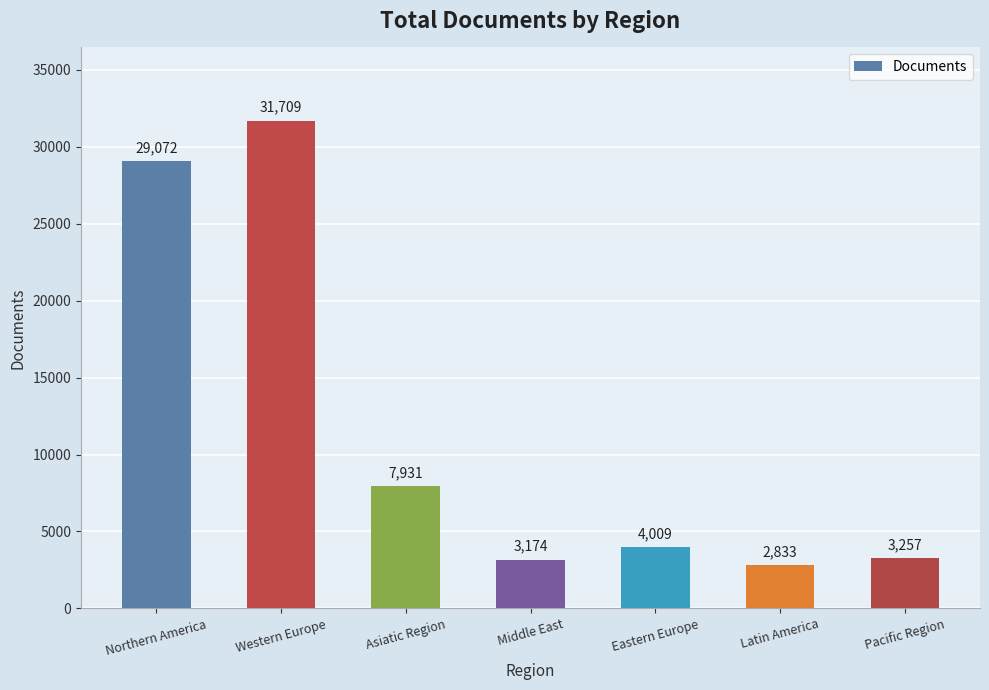

True or false: the data shows 3257 at Pacific Region.

True